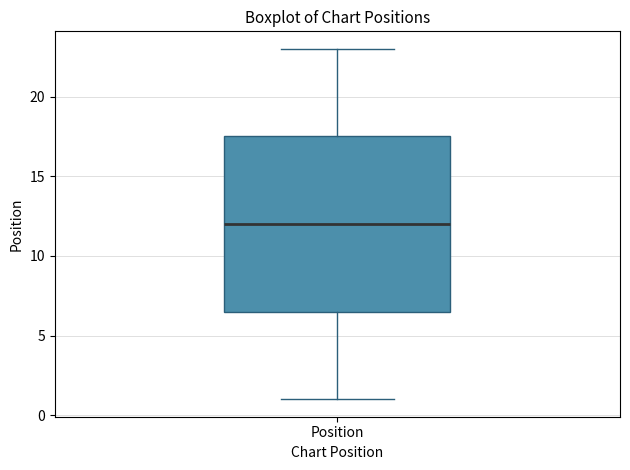

Transcribe this box plot: give where the median line is, the range the box spans, and where the two whiskers end, as read against the y-axis. The values are not printed on the chart, so give them approximately, as read against the axis.

median 12.0, box 6.5 to 17.5, whiskers 1.0 to 23.0